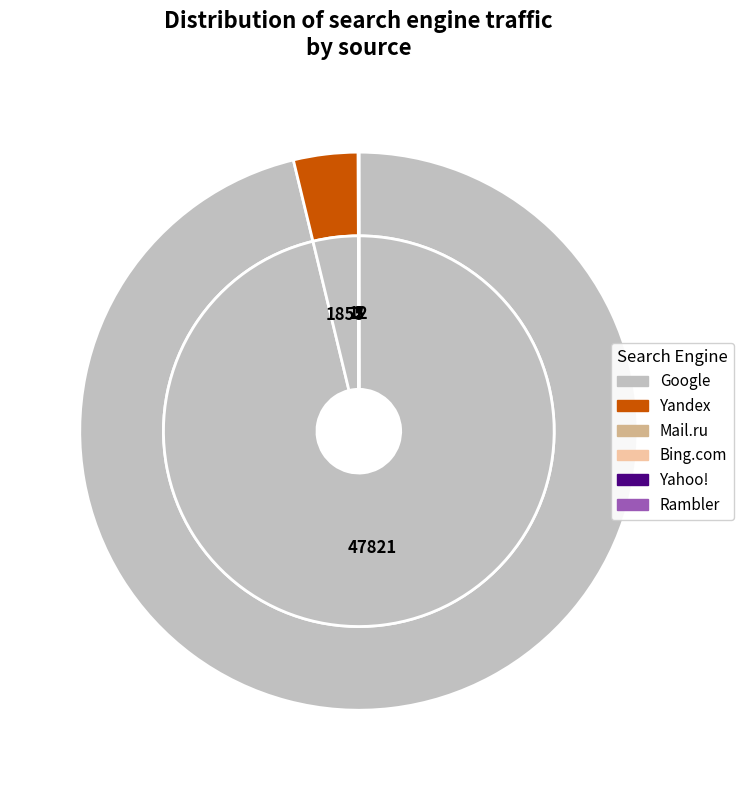

Is Google-Img the majority of the pie?

No